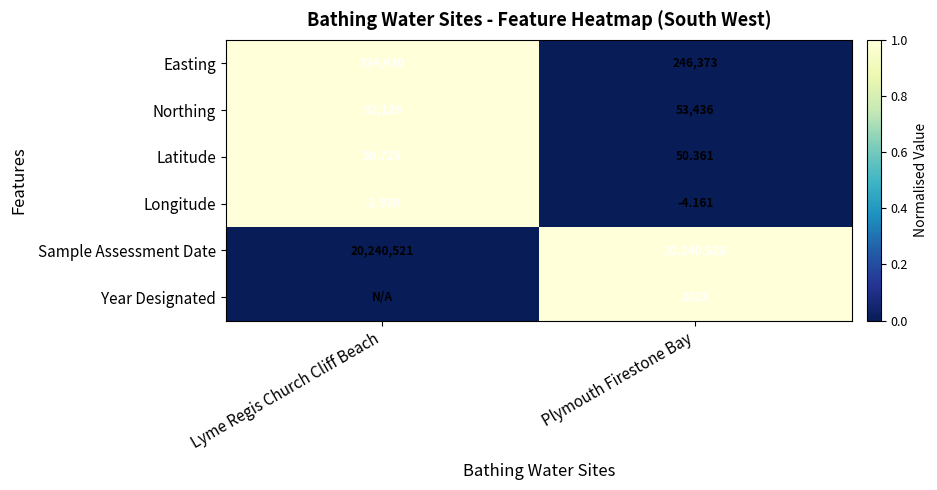

Where is Longitude nearest to the value -3?

Lyme Regis Church Cliff Beach